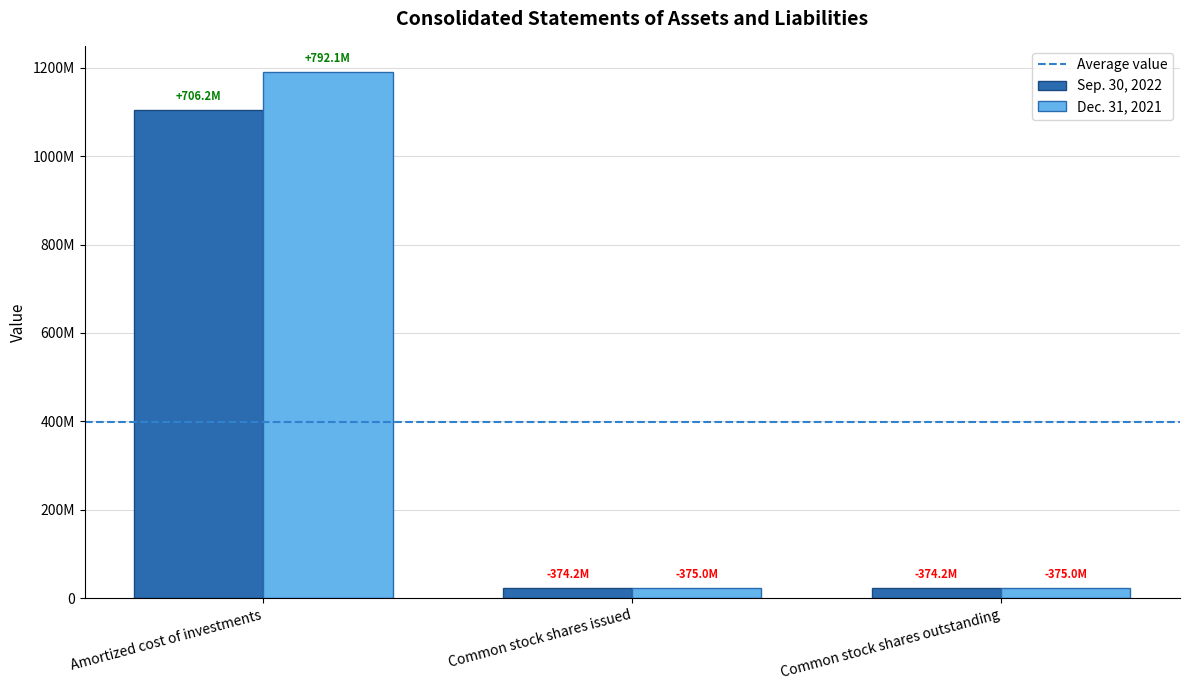

Is the value of Sep. 30, 2022 at Amortized cost of investments greater than the value of Dec. 31, 2021 at Amortized cost of investments?

No